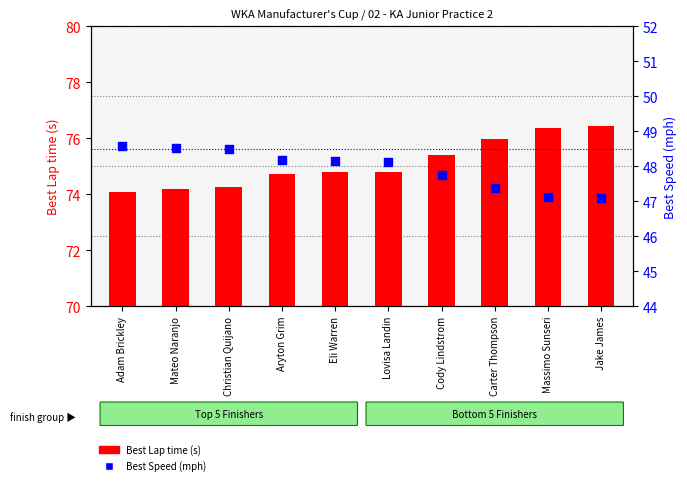

At which category is the sum across all series the highest?

Jake James